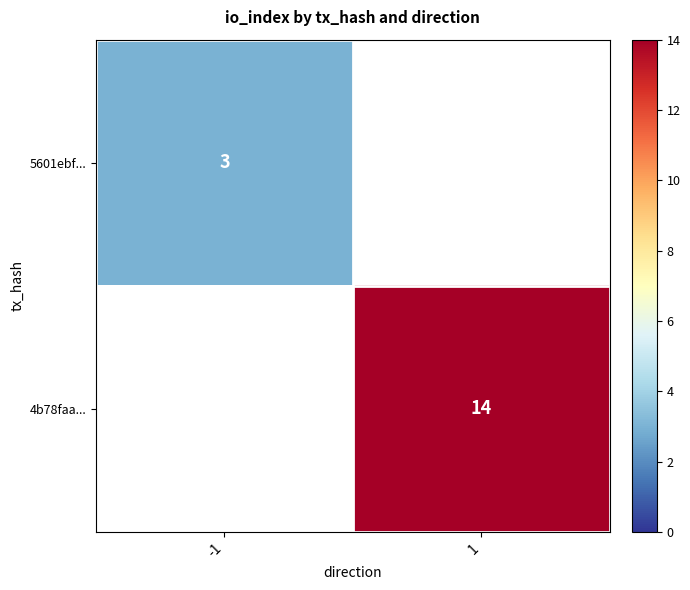

The value of 5601ebf... at -1 is 3. True or false?

True